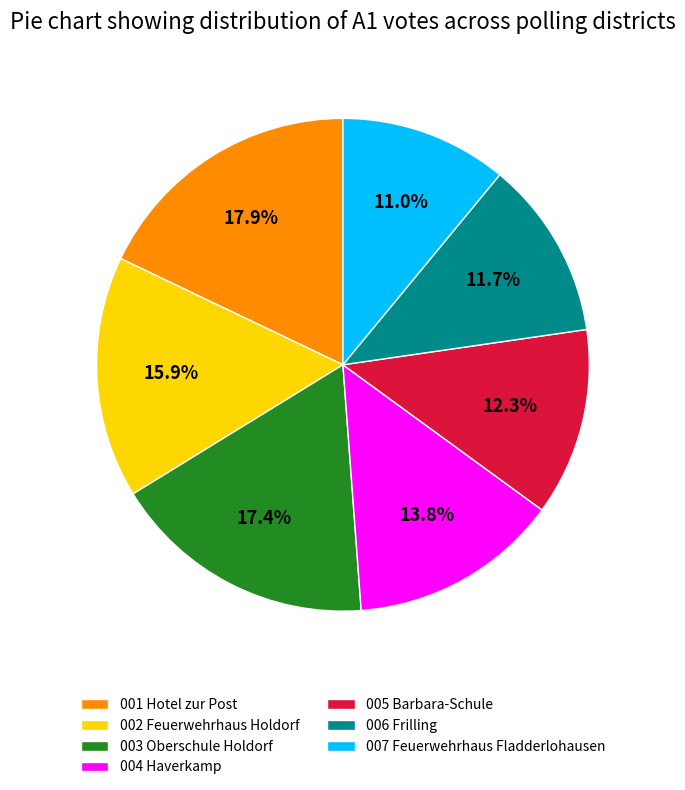

To the nearest percent, what is the difference between the 004 and 001 slice percentages?

4%